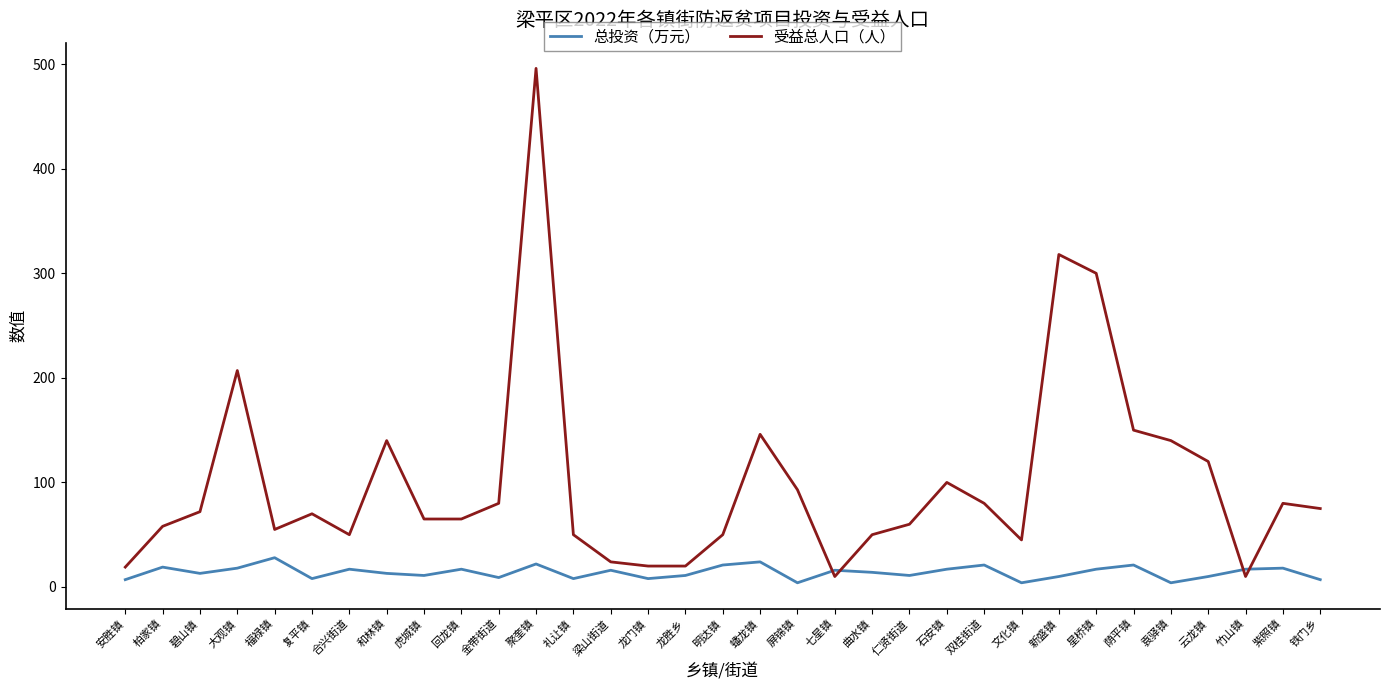

Does the chart display data point markers on the line(s)?

No